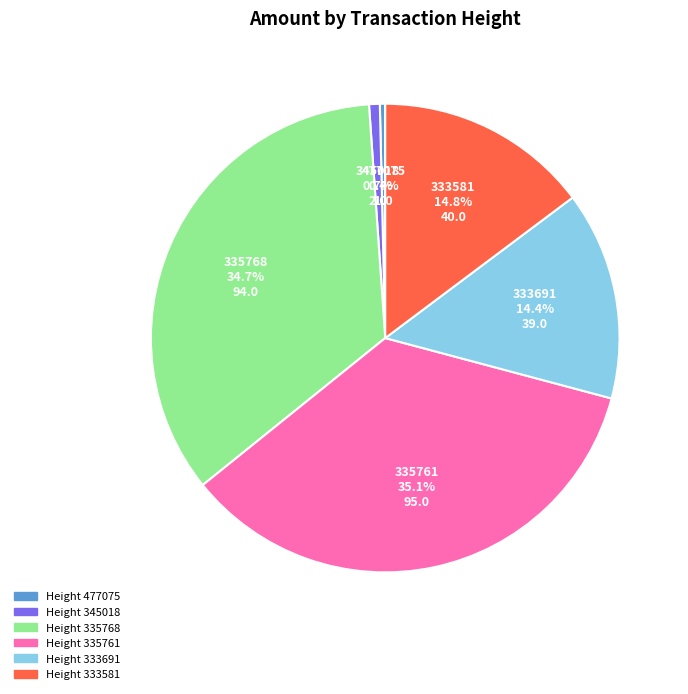

Is there a majority slice in this chart?

No